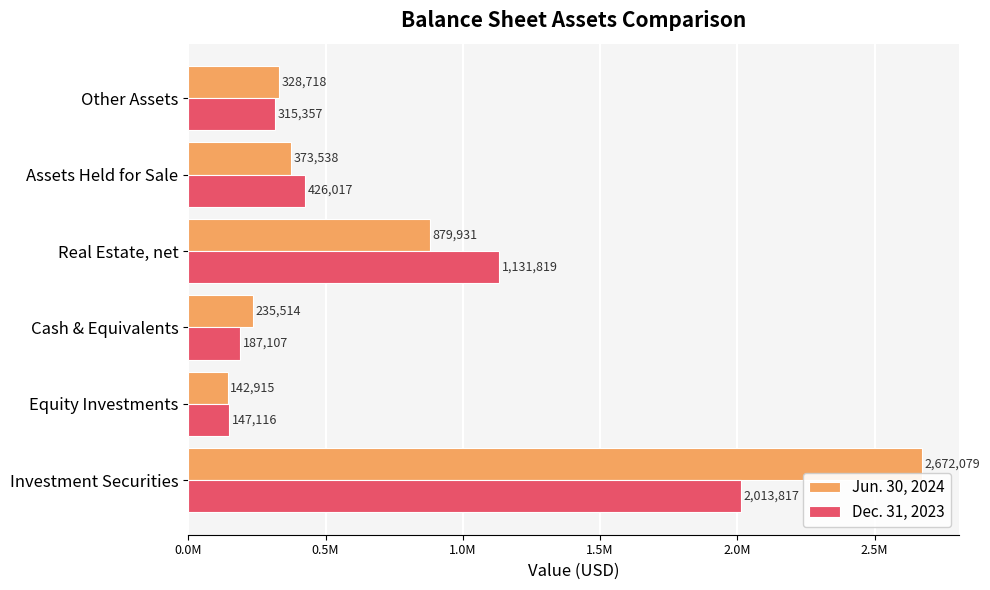

What are all the series names shown in the legend?

Jun. 30, 2024, Dec. 31, 2023